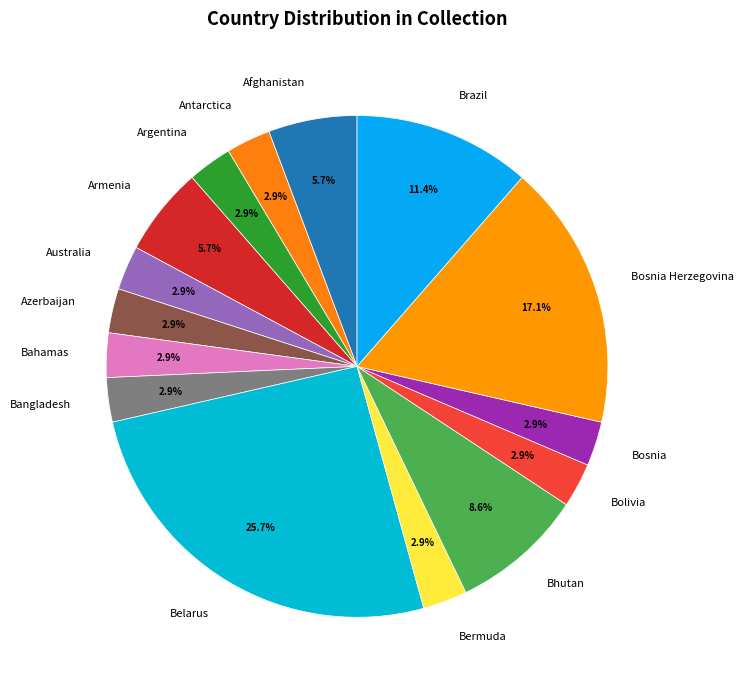

Combined, do Bosnia and Azerbaijan account for over 50%?

No